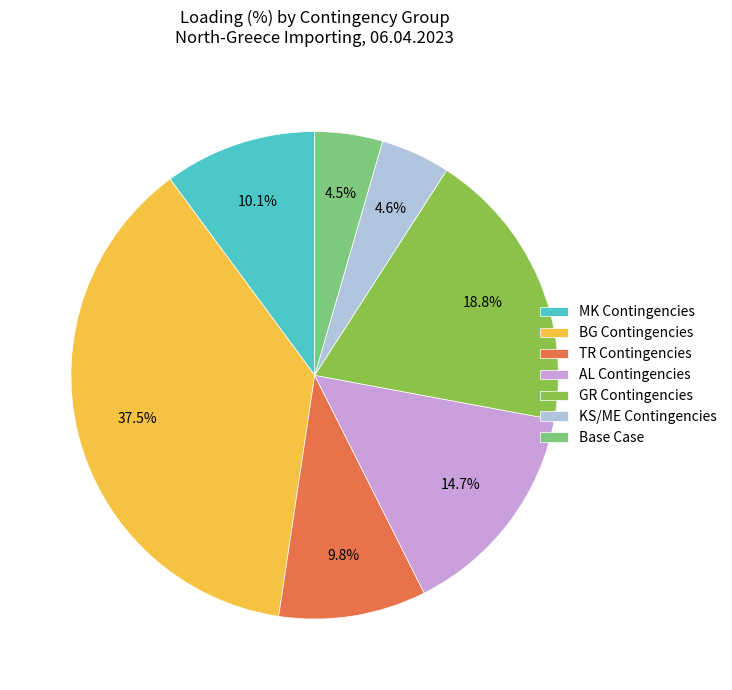

Between Base Case and AL Contingencies, which is larger?

AL Contingencies